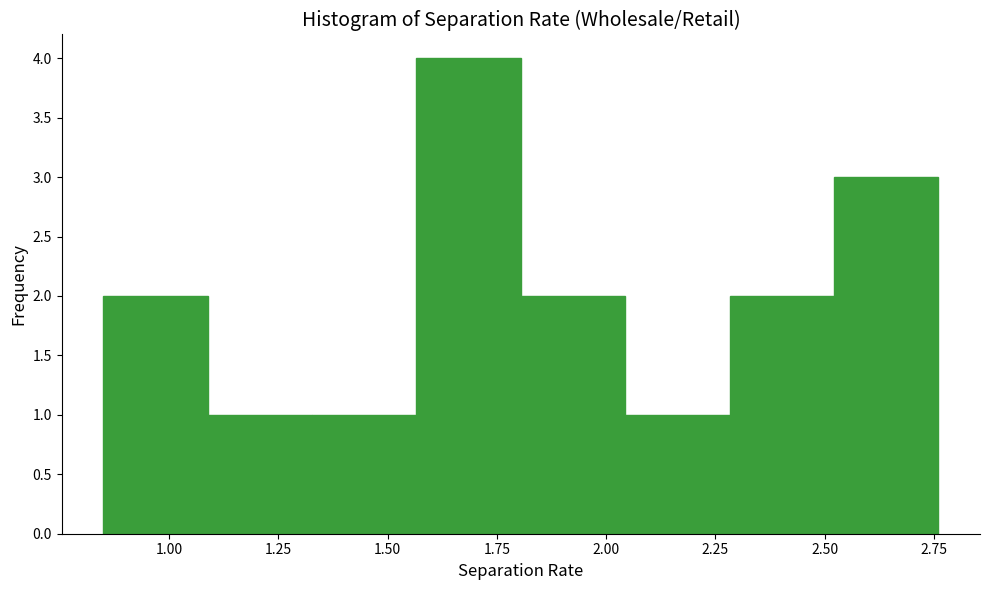

Which range on the x-axis has the tallest bar?

1.55 to 1.80